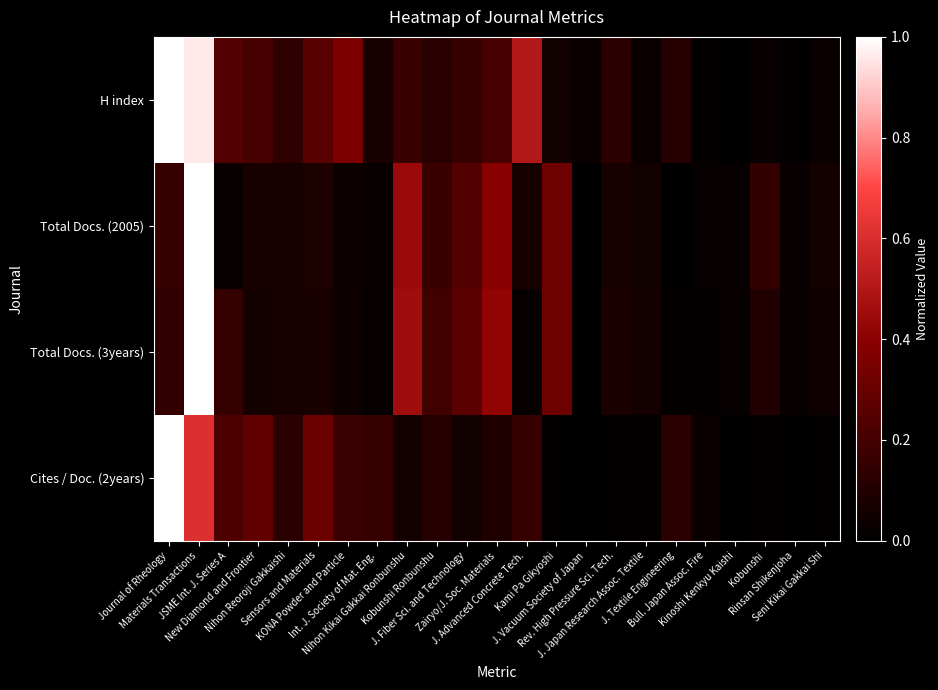

Count the number of categories in the chart.

23